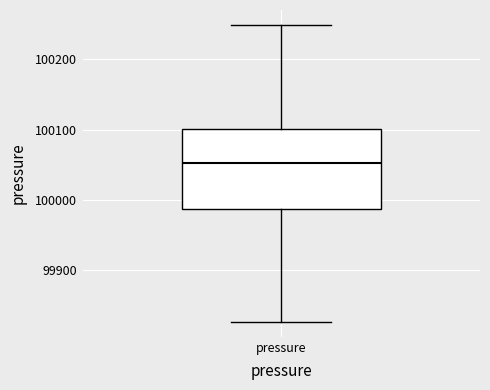

Where is the upper edge of the box for pressure on the y-axis? The values are not printed on the chart, so give them approximately, as read against the axis.

100100